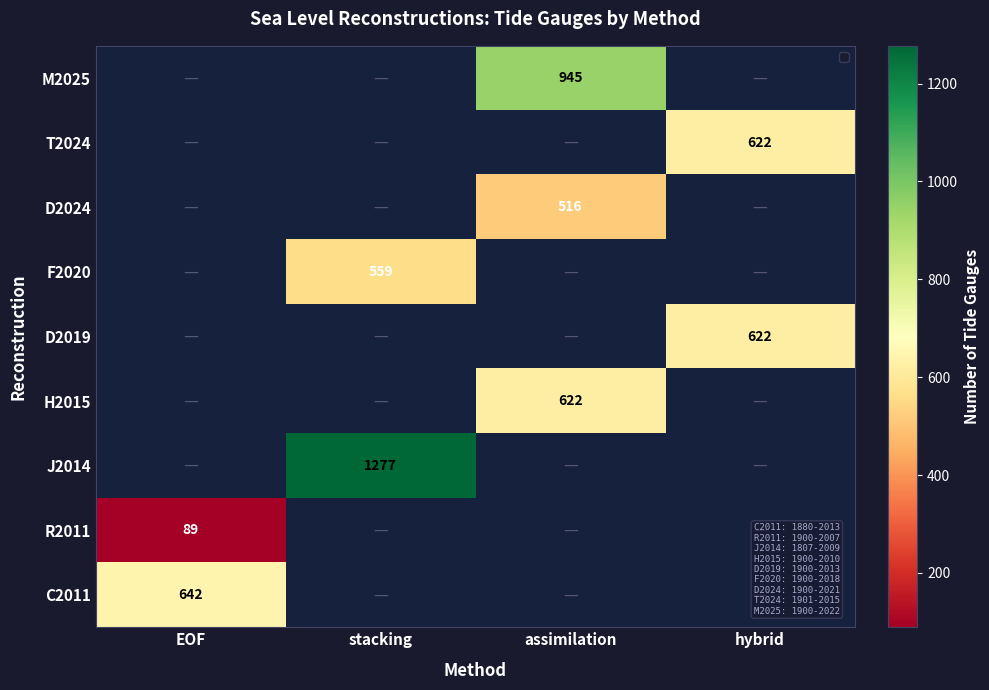

The value of J2014 at stacking is 1277. True or false?

True